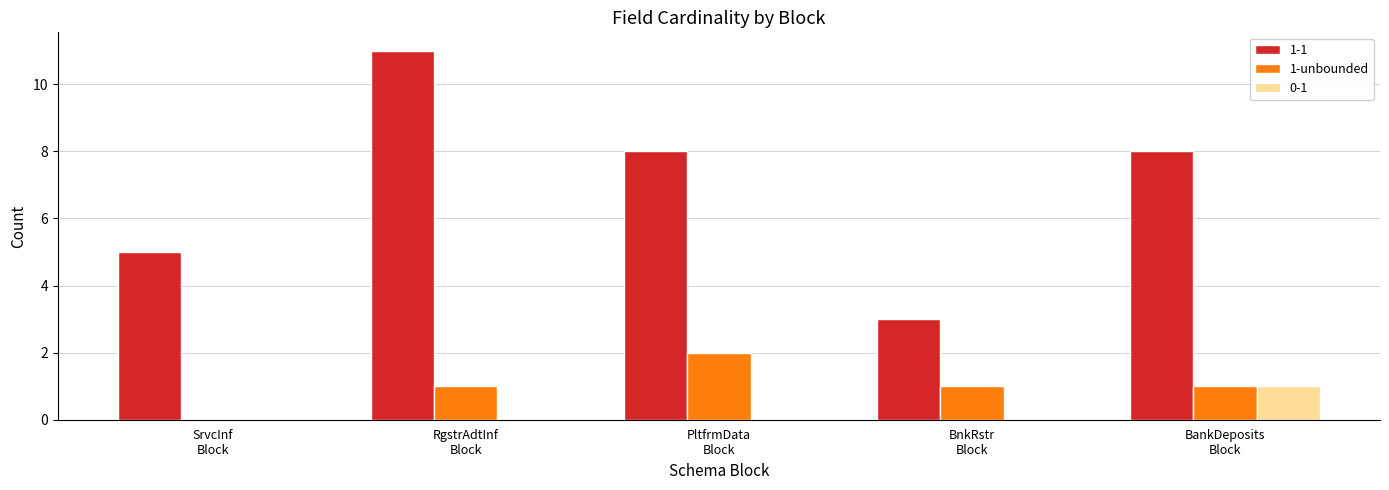

How many data points does each series have?

5